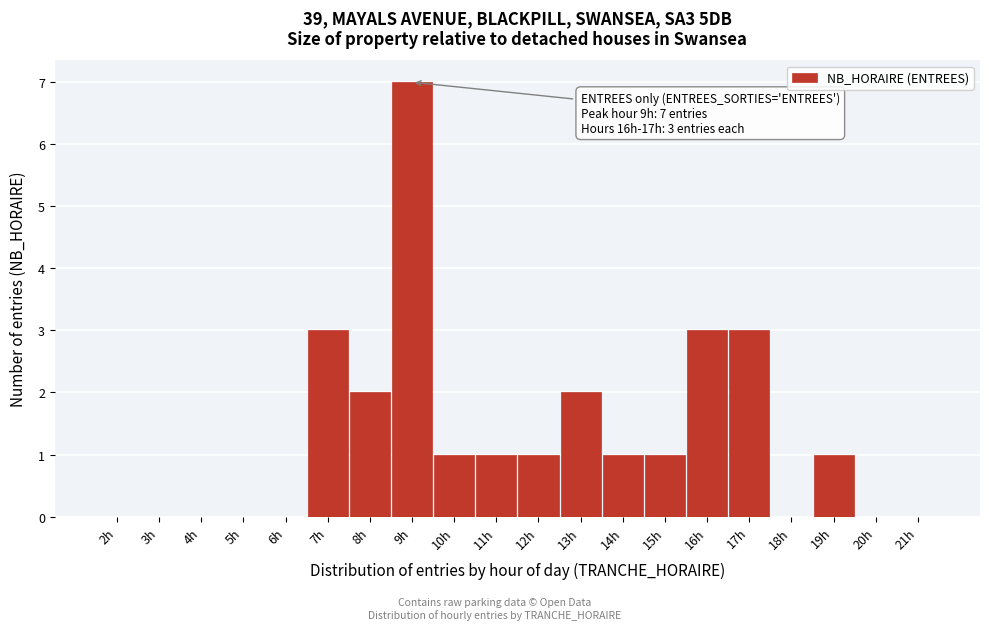

Reading left to right, list all the values displayed in this chart.

2h=0	3h=0	4h=0	5h=0	6h=0	7h=3	8h=2	9h=7	10h=1	11h=1	12h=1	13h=2	14h=1	15h=1	16h=3	17h=3	18h=0	19h=1	20h=0	21h=0